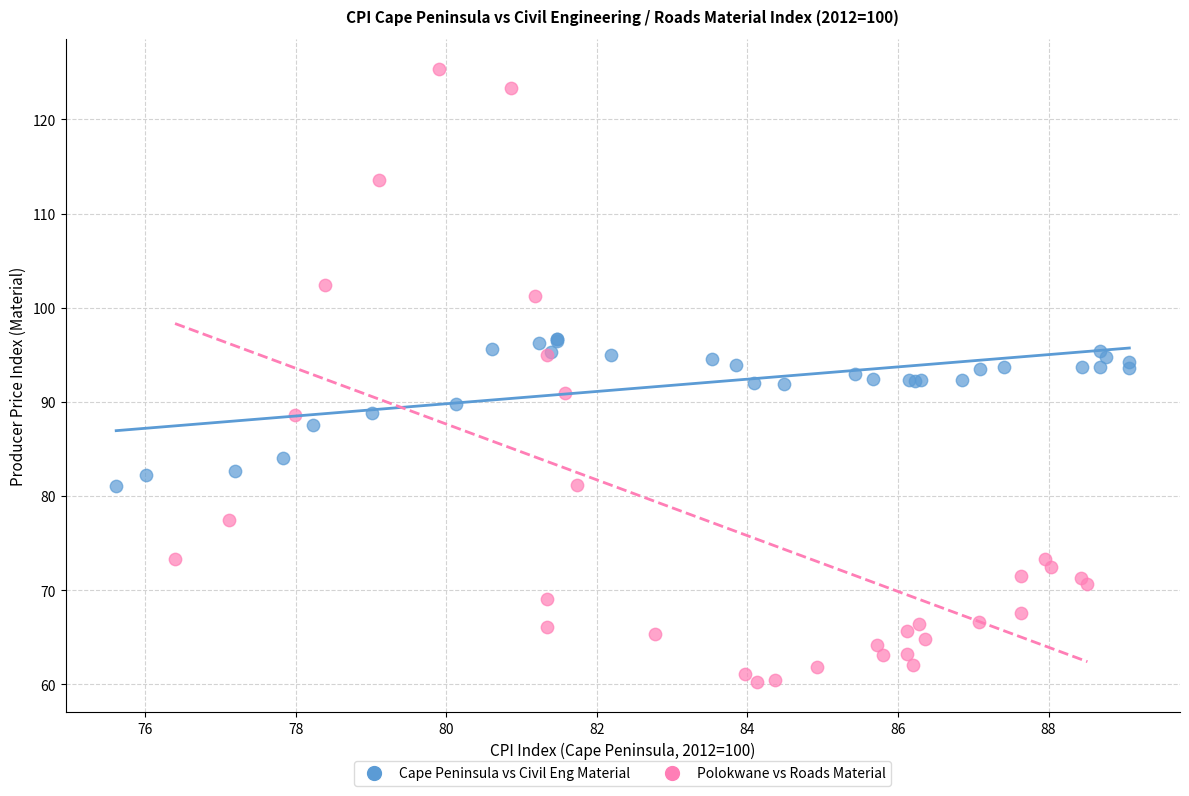

Which series reaches the minimum Y coordinate?

Polokwane vs Roads Material